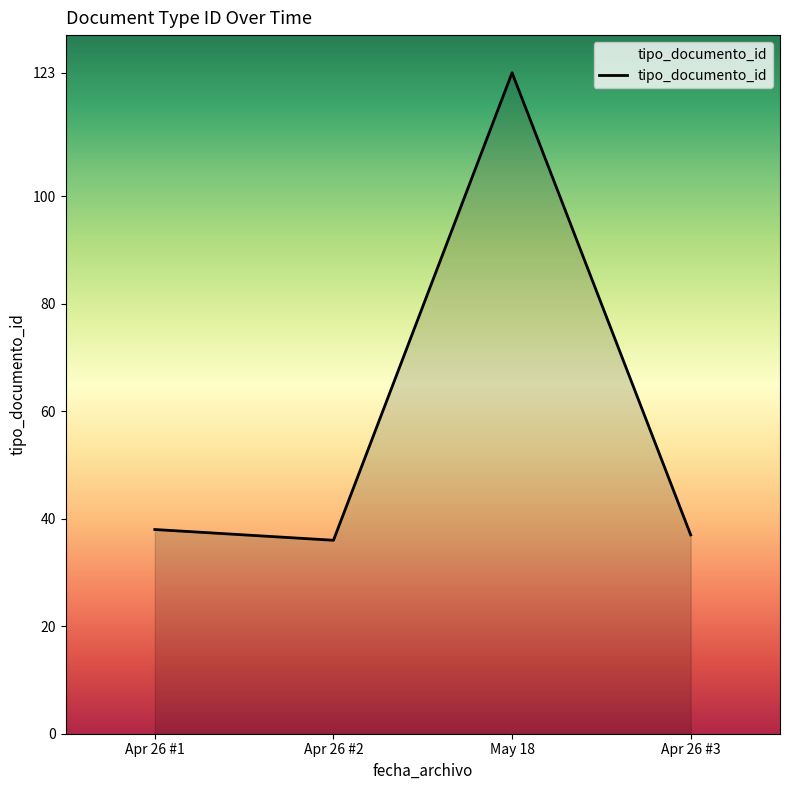

Where is the first local minimum?

Apr 26 #2